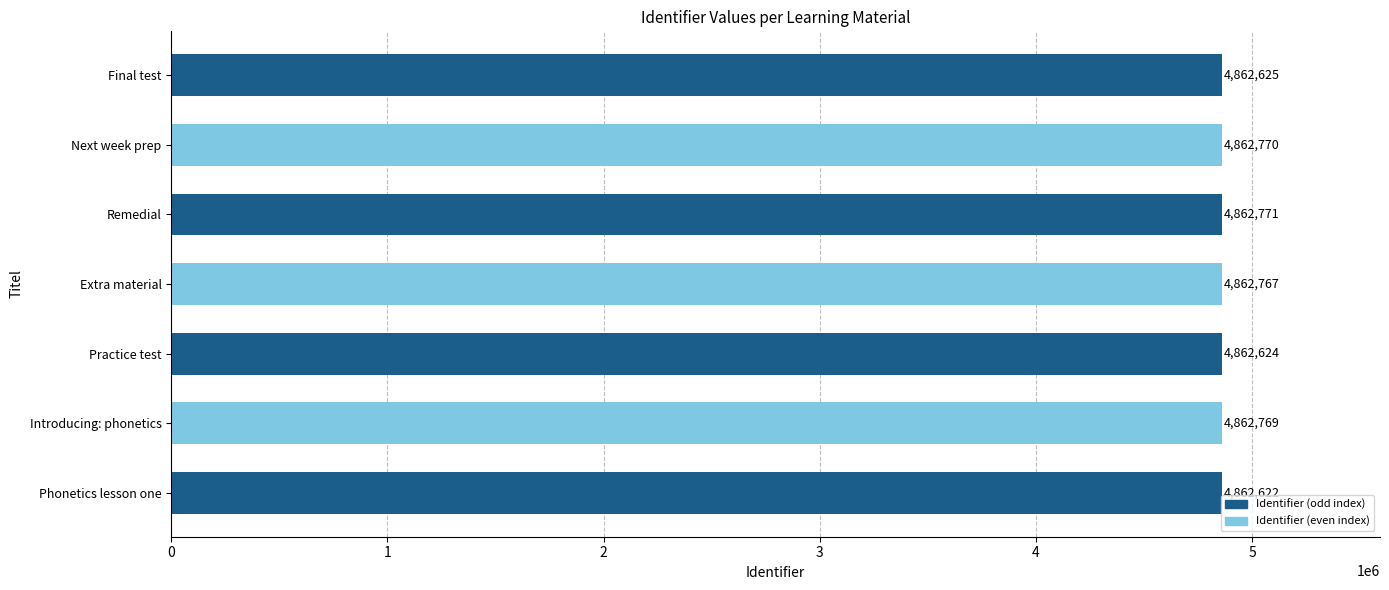

What value does the data have at Next week prep, to the nearest 5?

4862770